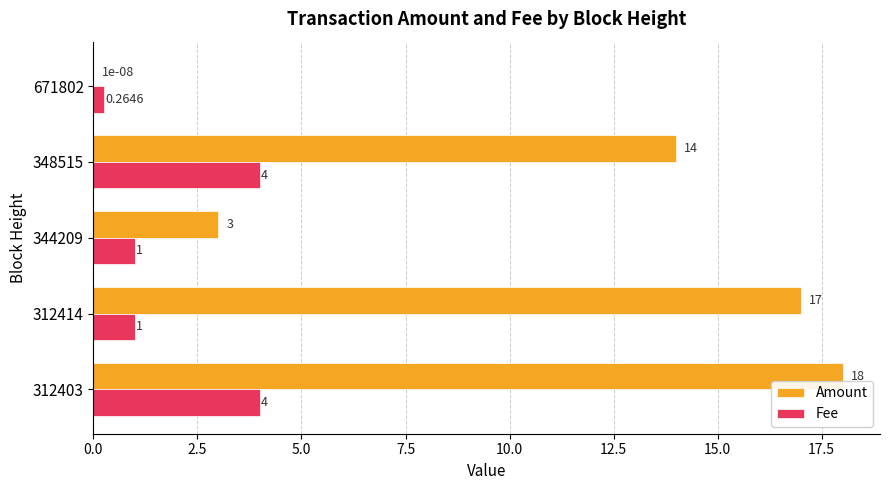

What is the sum of all Amount values?

52.0